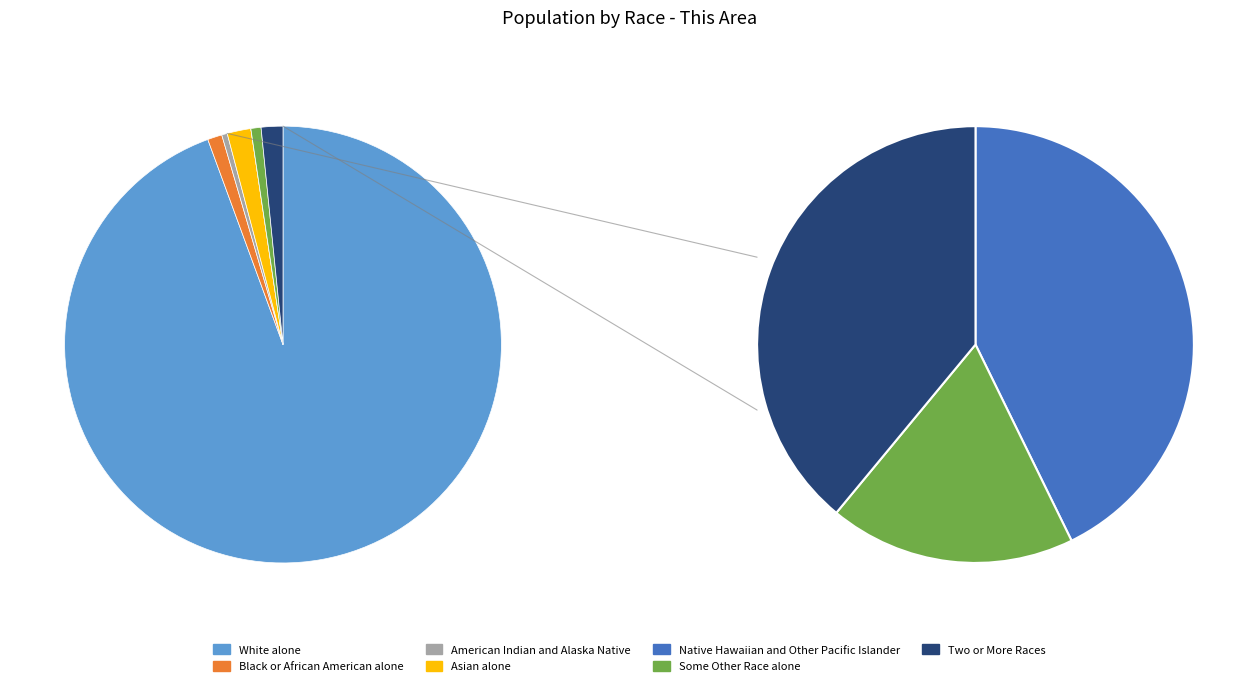

To the nearest percent, what is the difference between the largest and smallest slice percentages?

94%